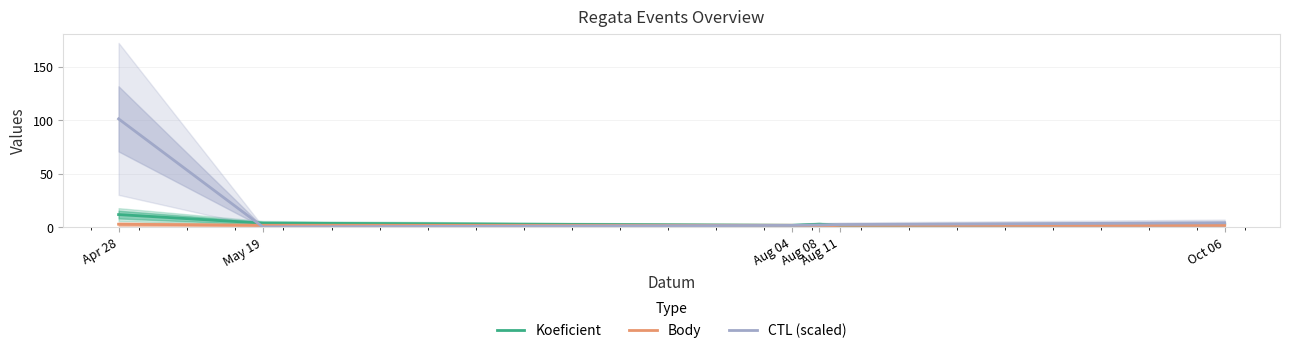

The value of Koeficient at Apr 28 is 12.0. True or false?

True